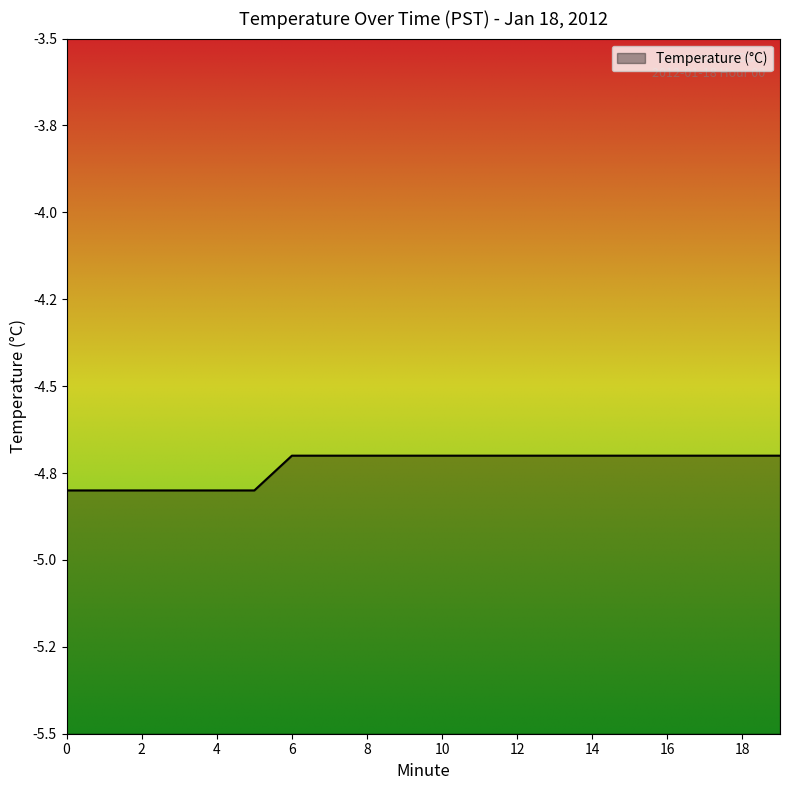

What value does the data have at 16?

-4.7